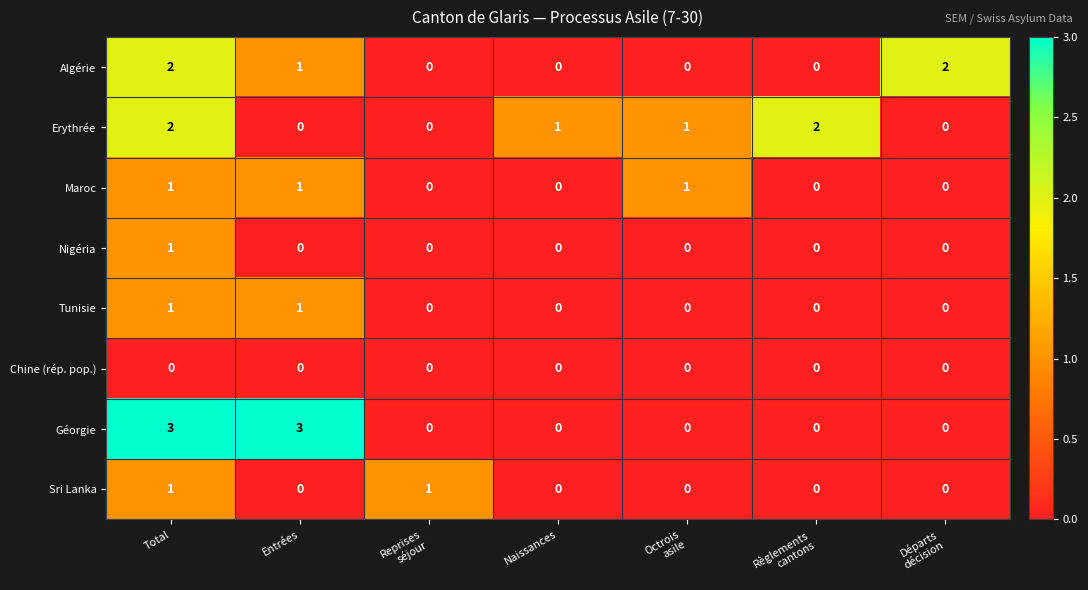

Is it true that Maroc equals 0 at Naissances?

True